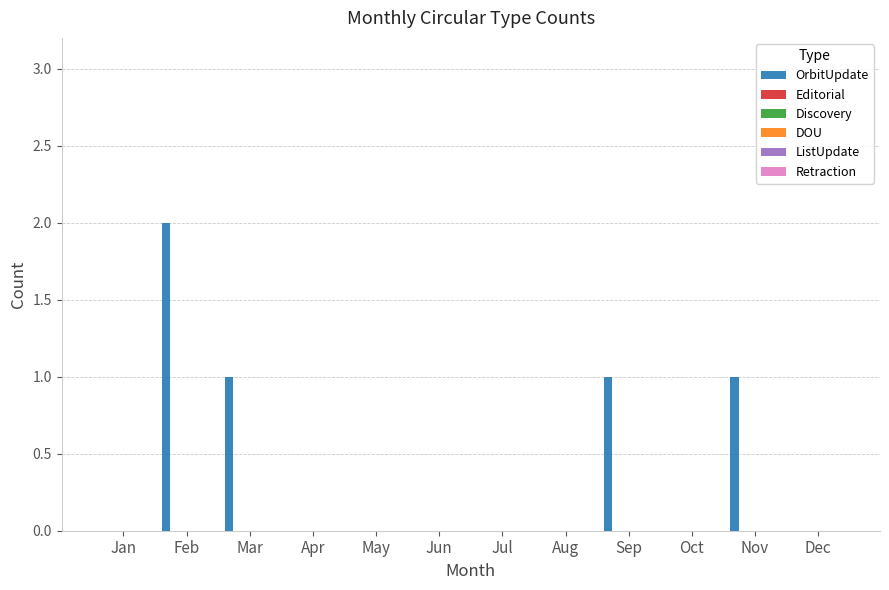

What is the sum of all values?

5